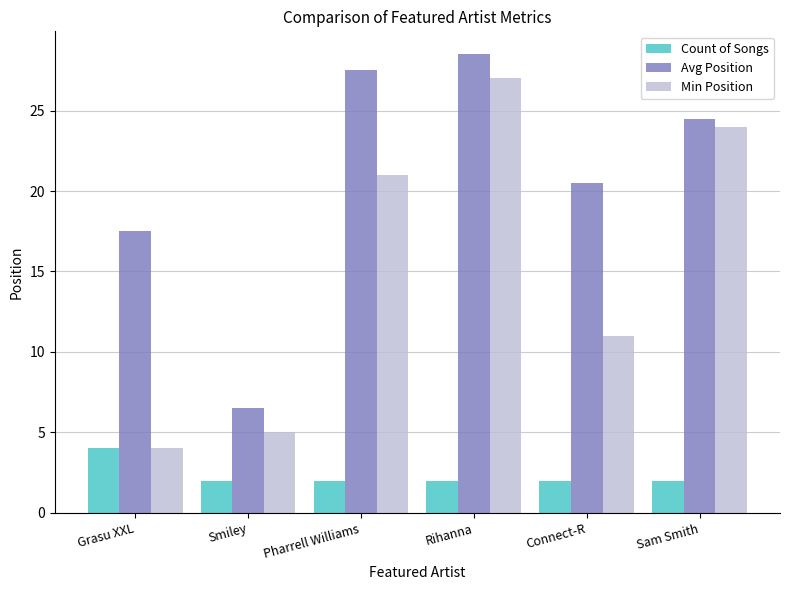

What is the label of the 1st bar from the right?

Sam Smith